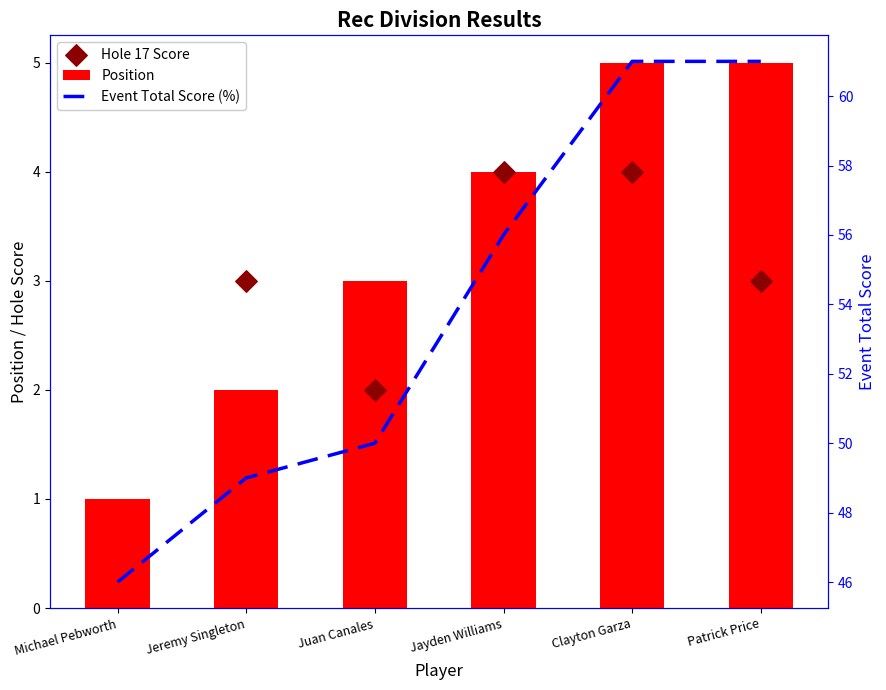

Is the value of Position at Patrick Price greater than the value of Event Total Score (%) at Juan Canales?

No